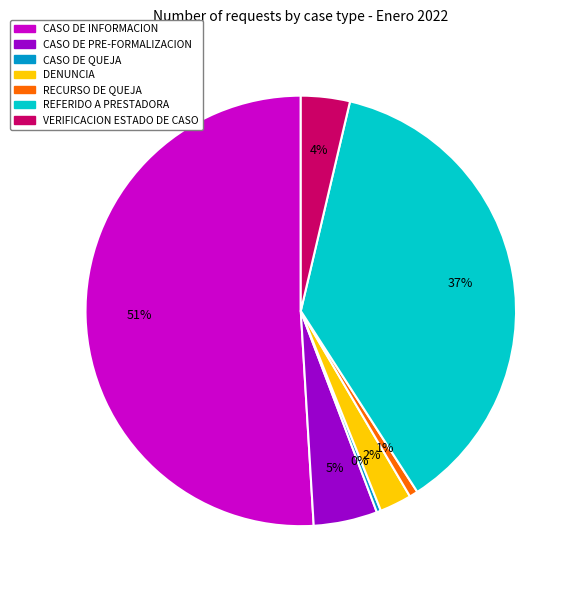

How many slices are in this pie chart?

7